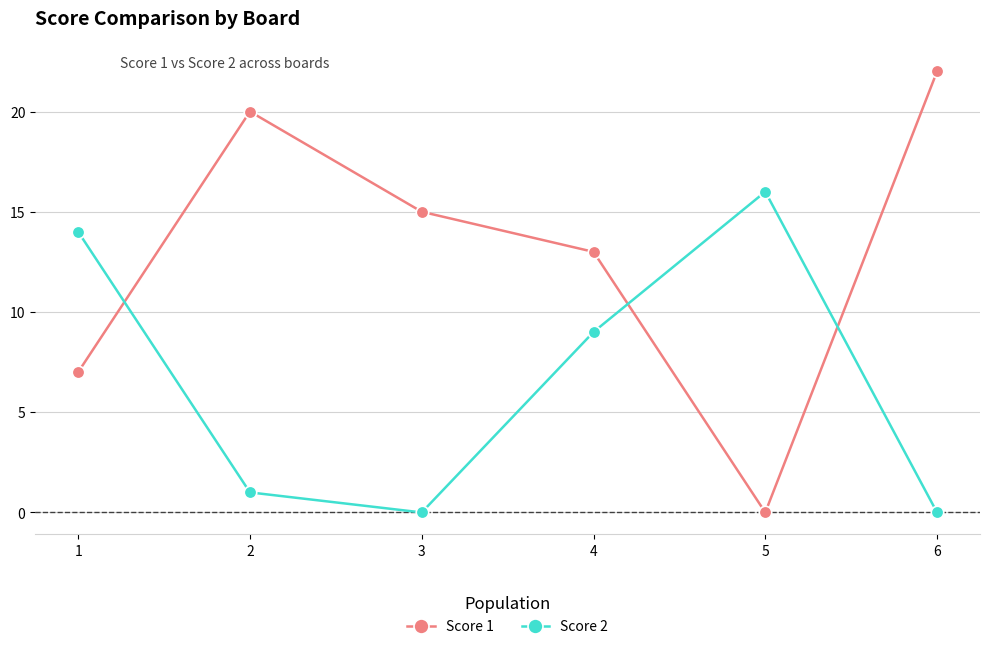

Which label corresponds to the largest value in the chart?

6